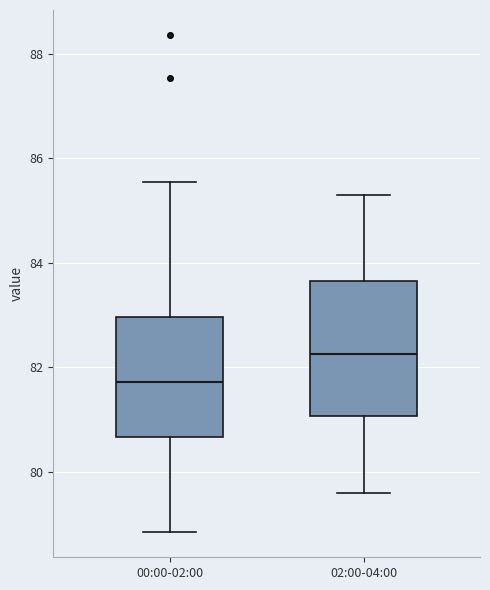

Reading left to right, read every box against the y-axis: the position of its median line, the range the box covers, and the ends of its whiskers. The values are not printed on the chart, so give them approximately, as read against the axis.

00:00-02:00: median 81.8, box 80.6 to 83.0, whiskers 78.8 to 85.6
02:00-04:00: median 82.2, box 81.0 to 83.6, whiskers 79.6 to 85.4